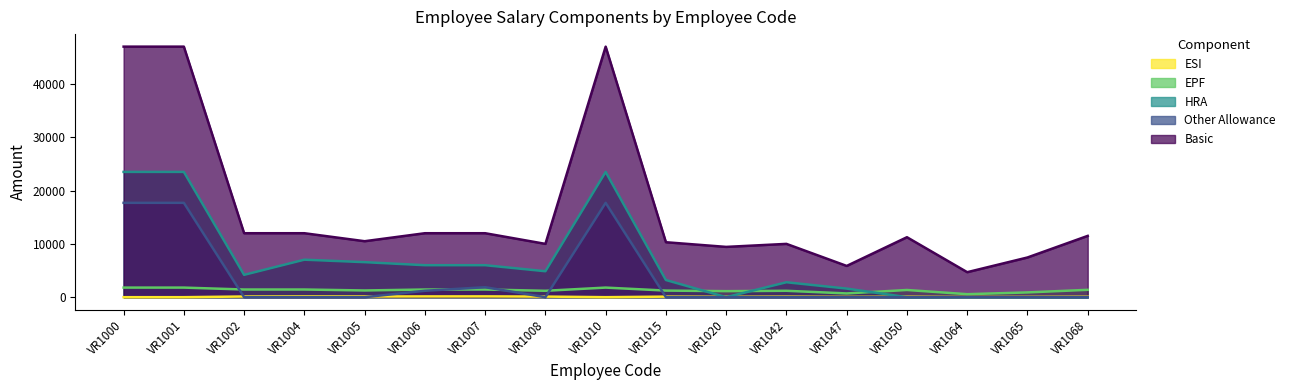

The Other Allowance series shows 0 at VR1042. True or false?

True